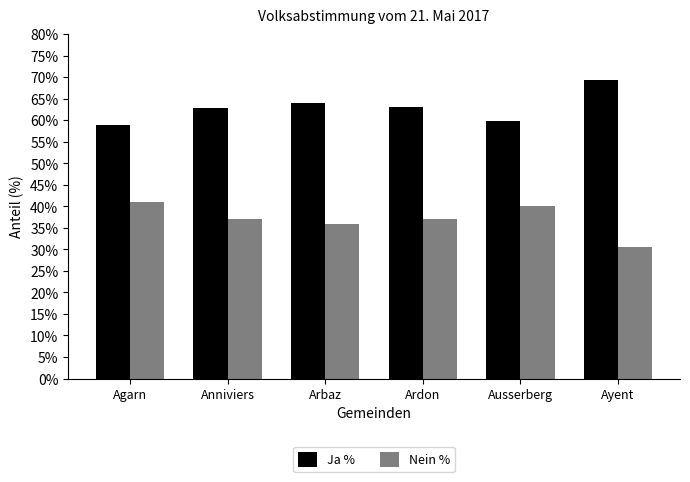

What is the approximate value of Ja % at Anniviers?

62.9